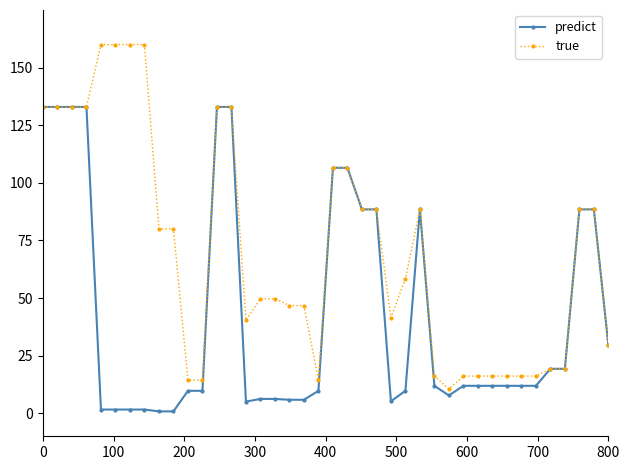

True or false: predict has more than 0 interior local peaks.

True